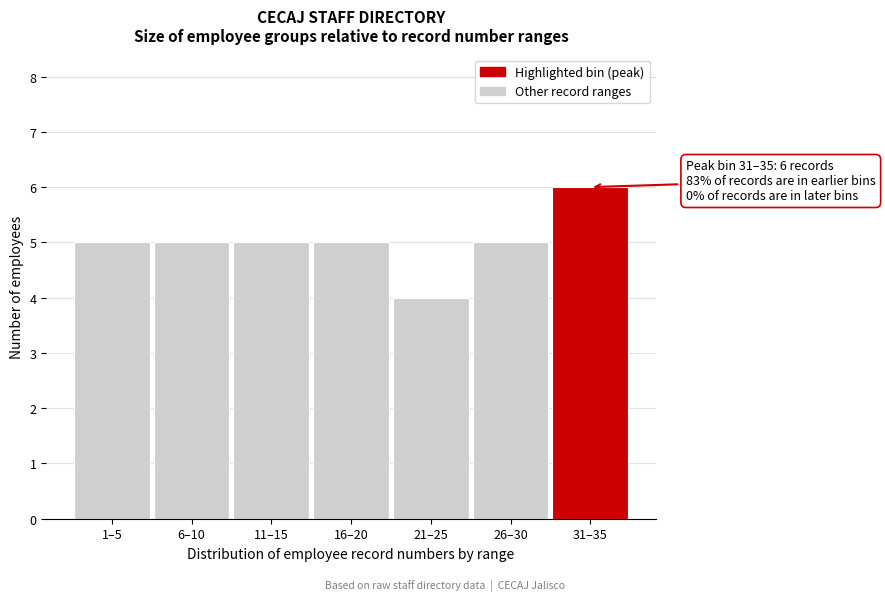

Reading left to right, what are all the values shown in this chart?

5	5	5	5	4	5	6